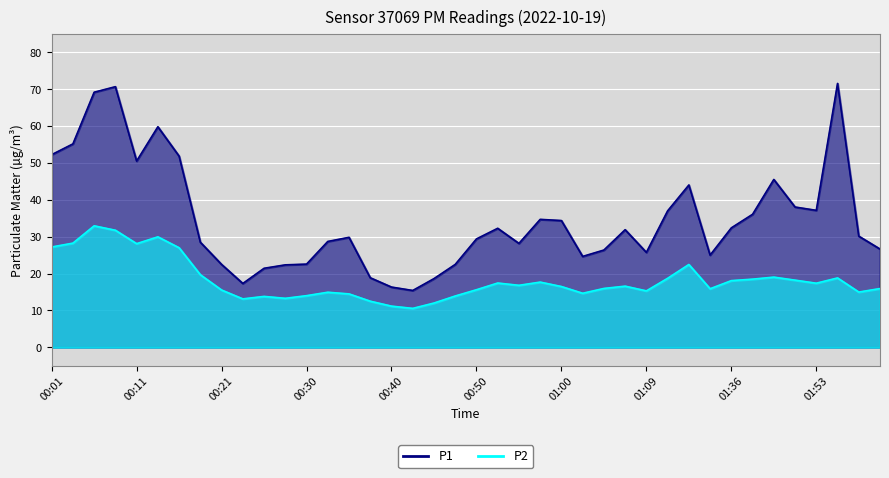

At which label is P1 closest to 43?

01:17